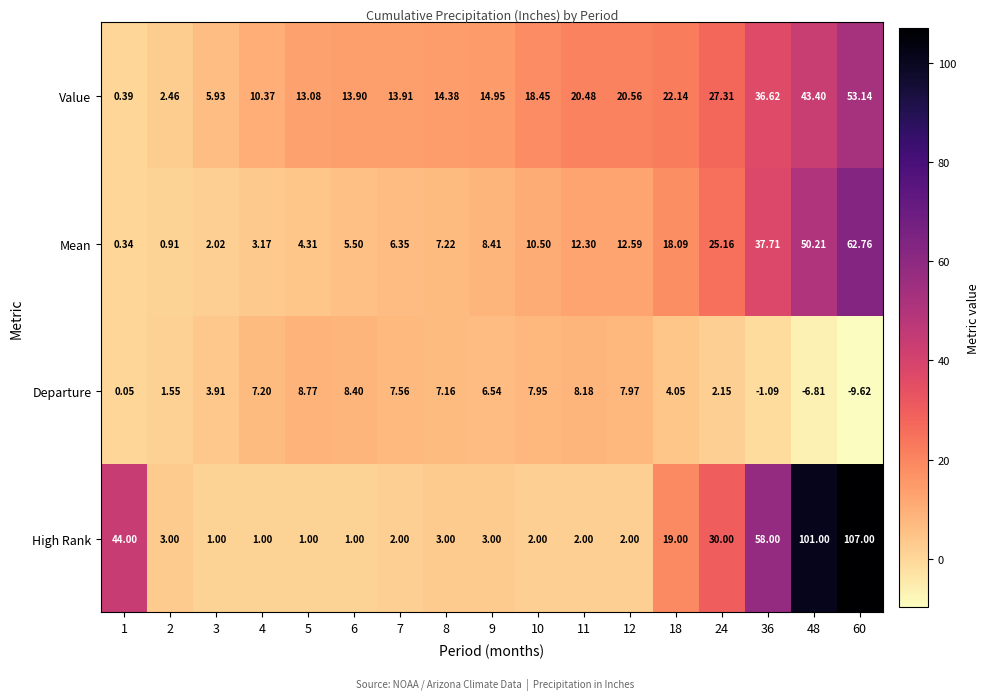

Which series has the widest spread of values?

High Rank